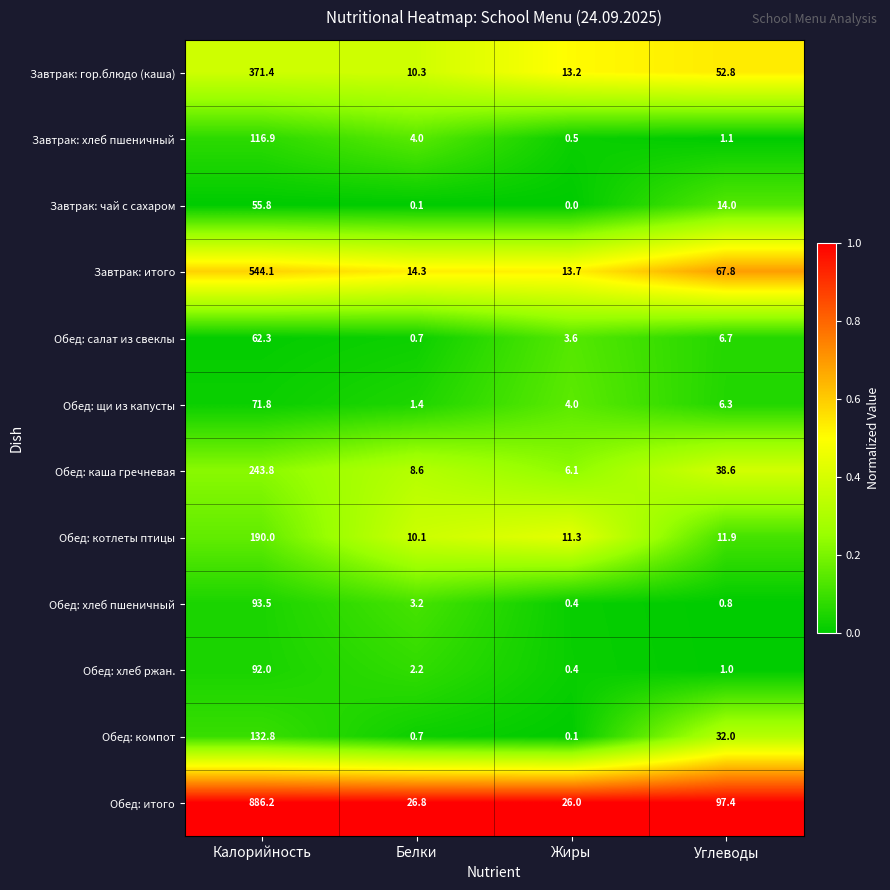

Which series has the largest total across all categories?

Обед: итого